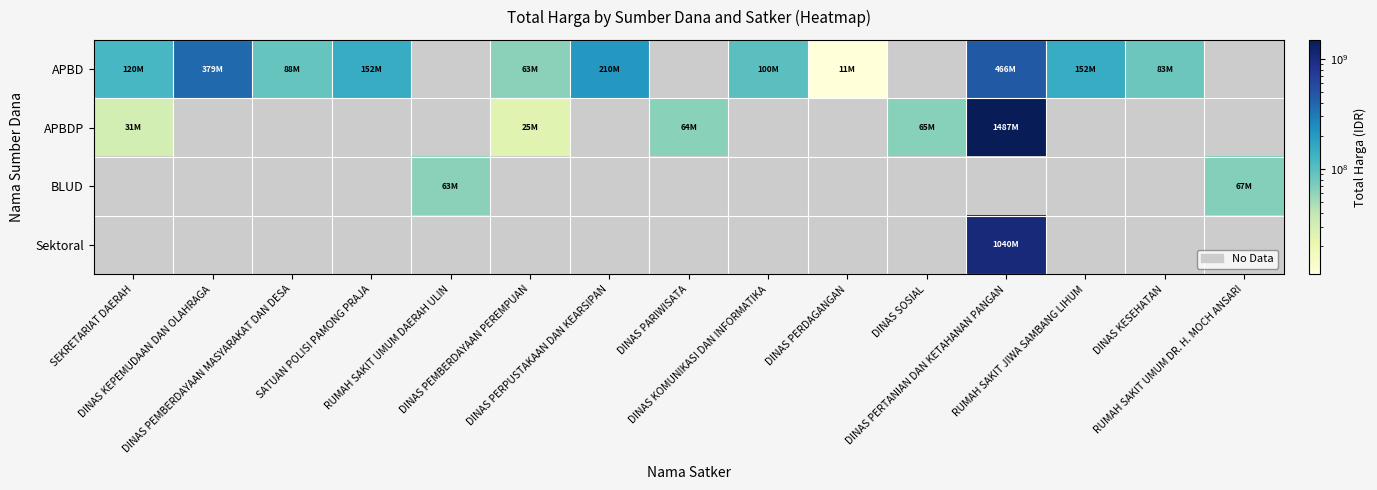

Between RUMAH SAKIT UMUM DR. H. MOCH ANSARI and RUMAH SAKIT JIWA SAMBANG LIHUM, which is larger?

RUMAH SAKIT JIWA SAMBANG LIHUM